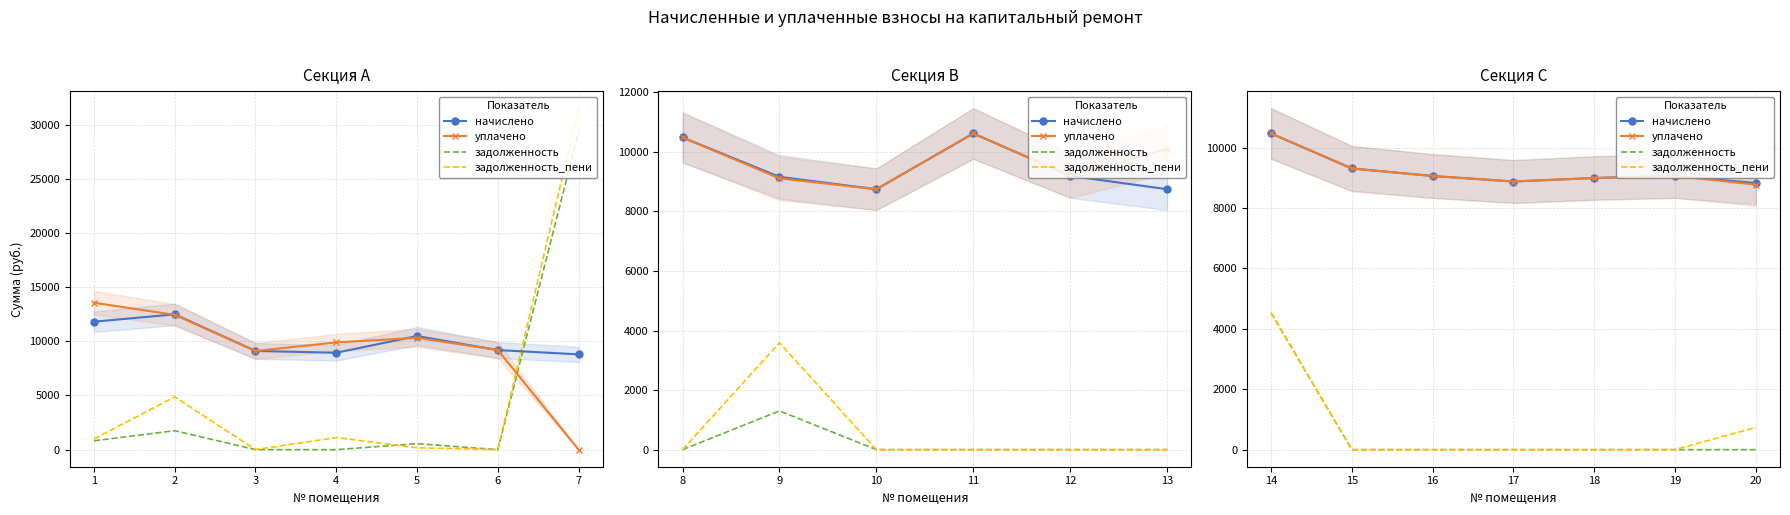

How many lines are shown in the chart?

4